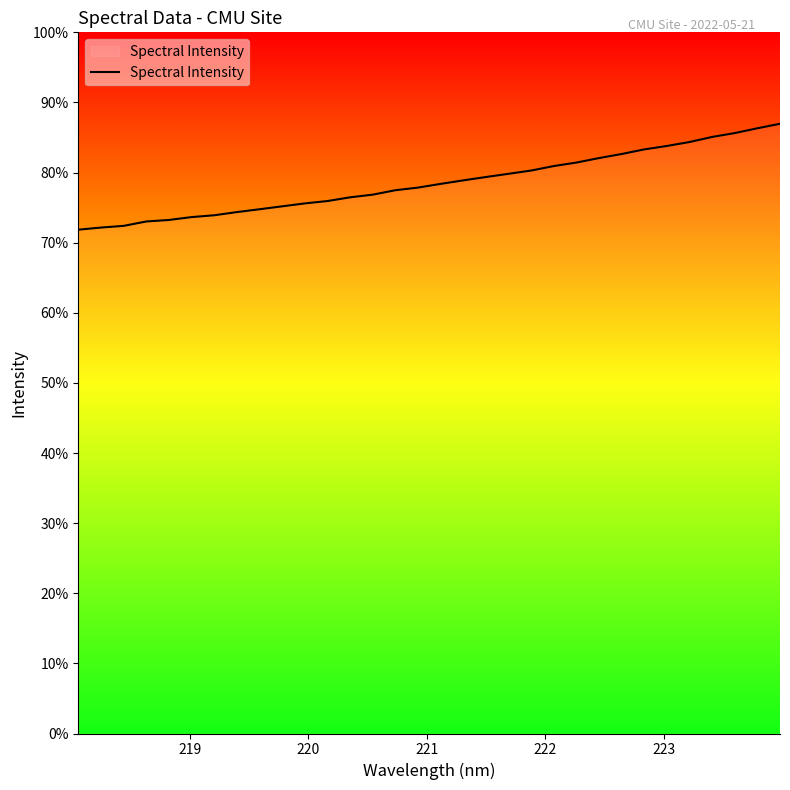

Does the chart have visible grid lines?

No